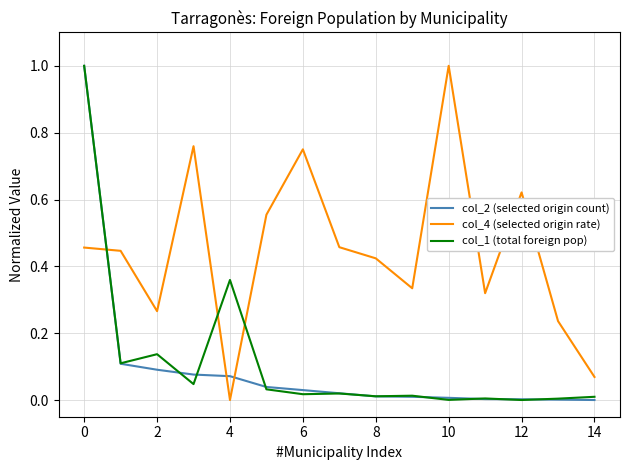

What is the maximum value for col_1 (total foreign pop)?

1.0